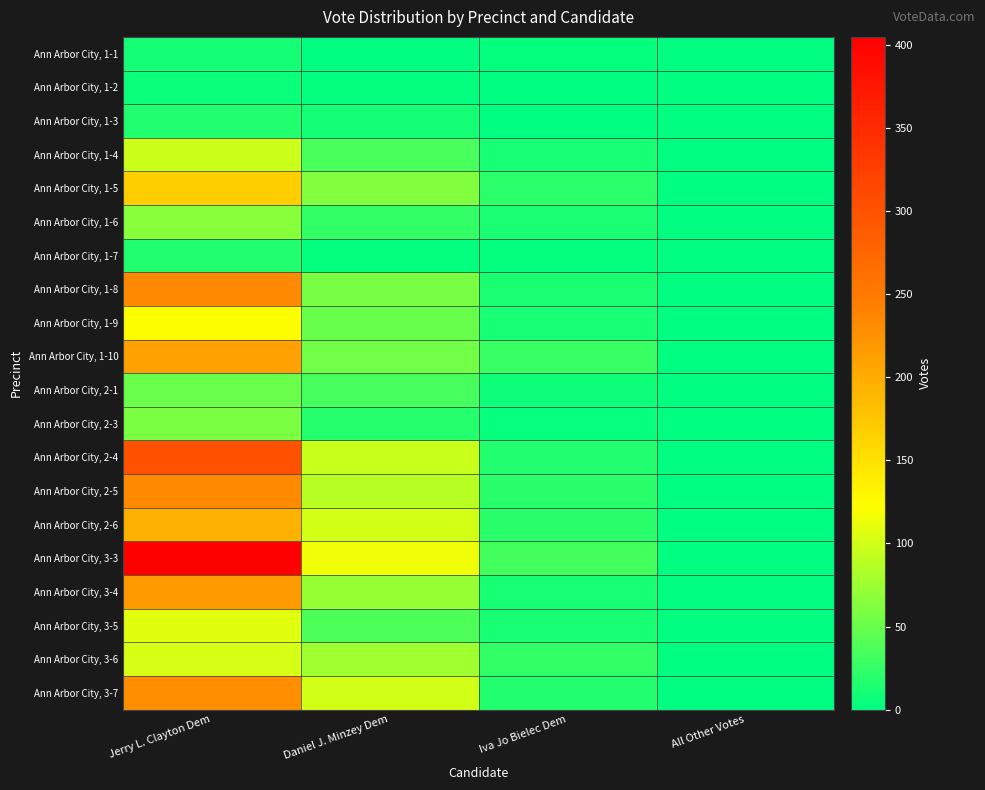

What is the total value across all series at Iva Jo Bielec Dem?

271